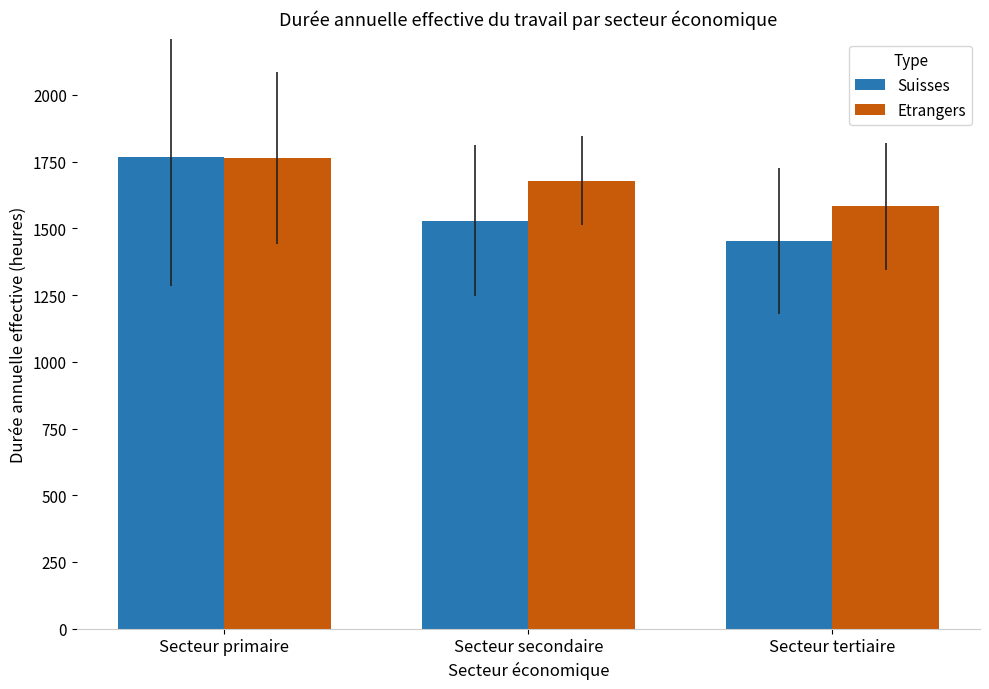

Is the value of Etrangers at Secteur primaire greater than the value of Suisses at Secteur secondaire?

Yes